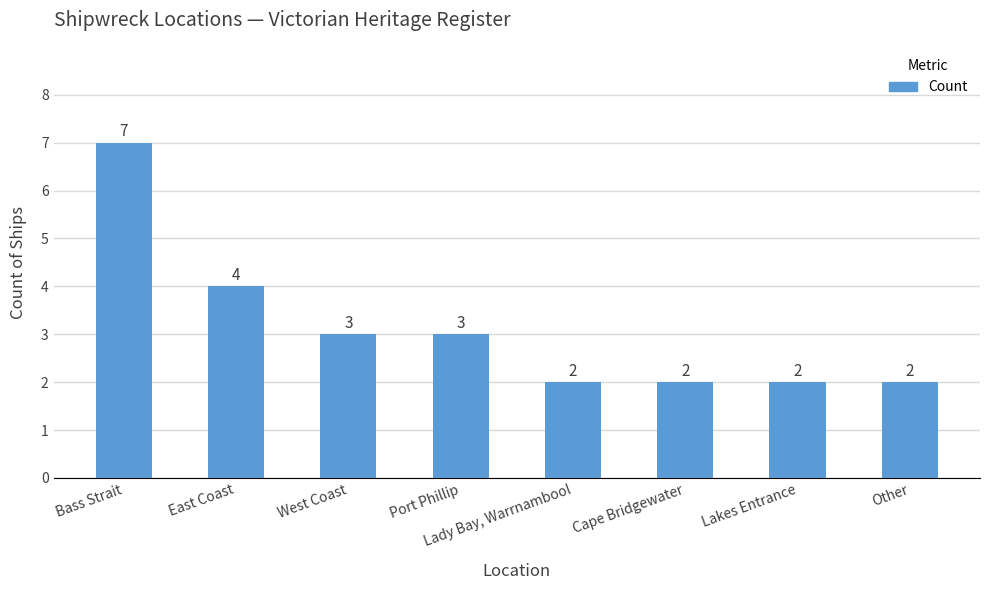

Between Lakes Entrance and West Coast, which is larger?

West Coast